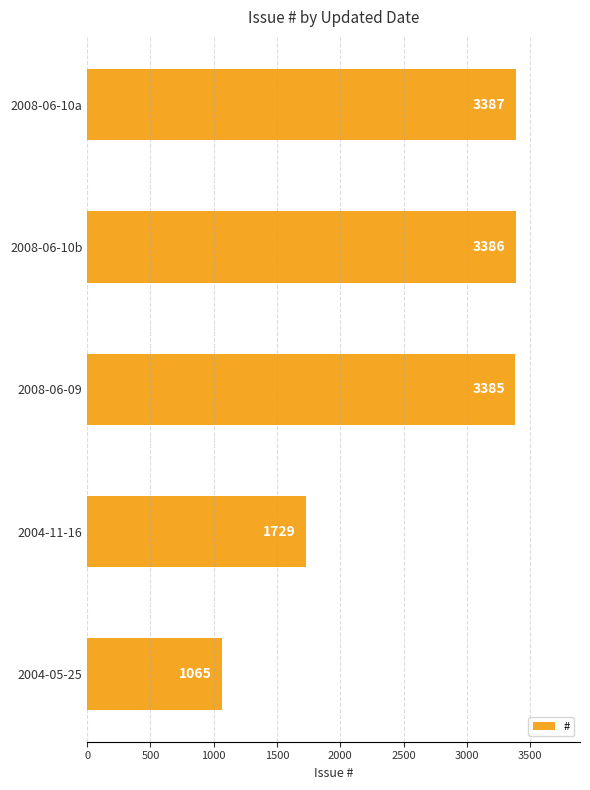

How many values are below 3385?

2